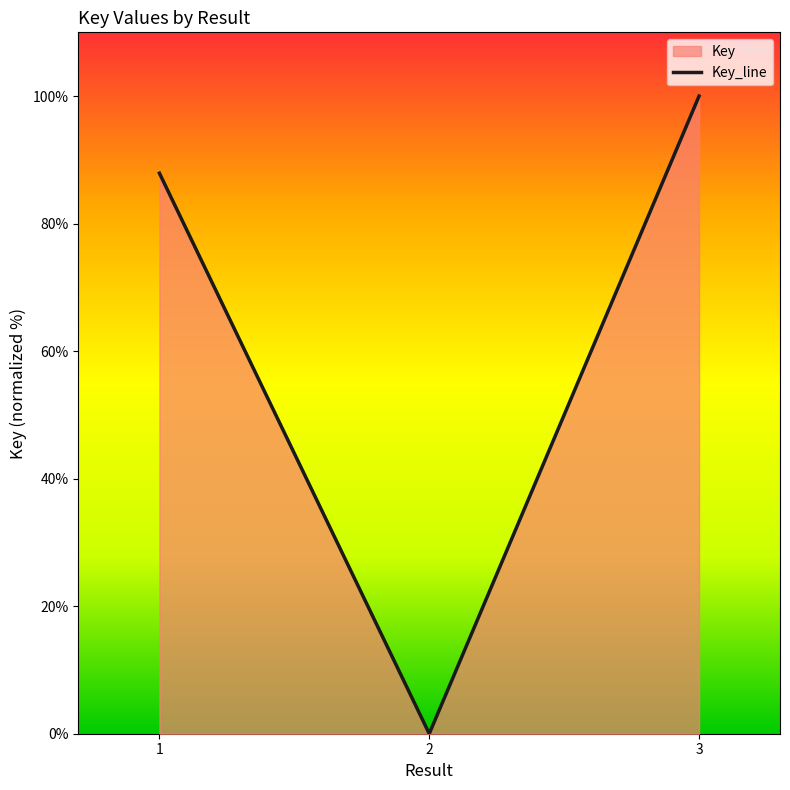

Rank the categories by value from highest to lowest.

3, 1, 2